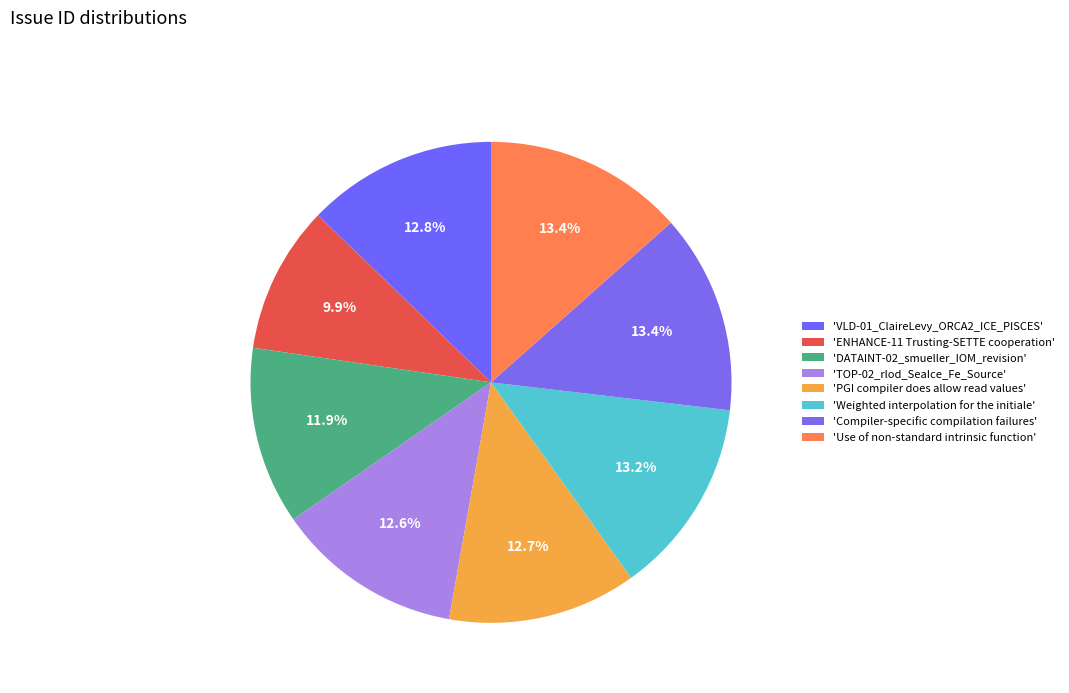

To the nearest percent, what is the difference between the largest and smallest slice percentages?

4%